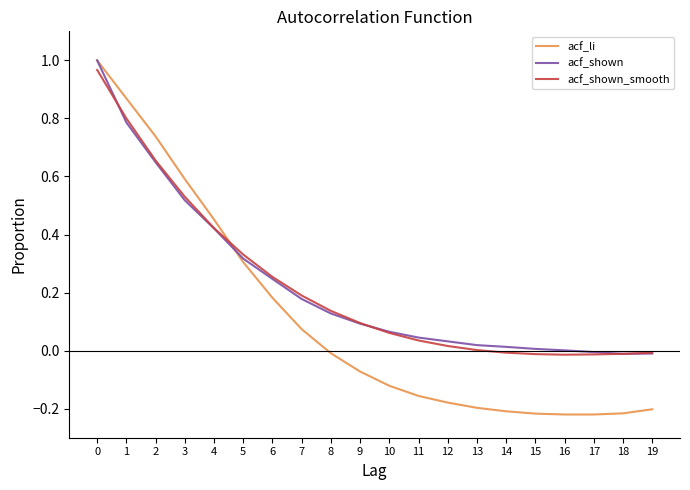

How many lines are shown in the chart?

3